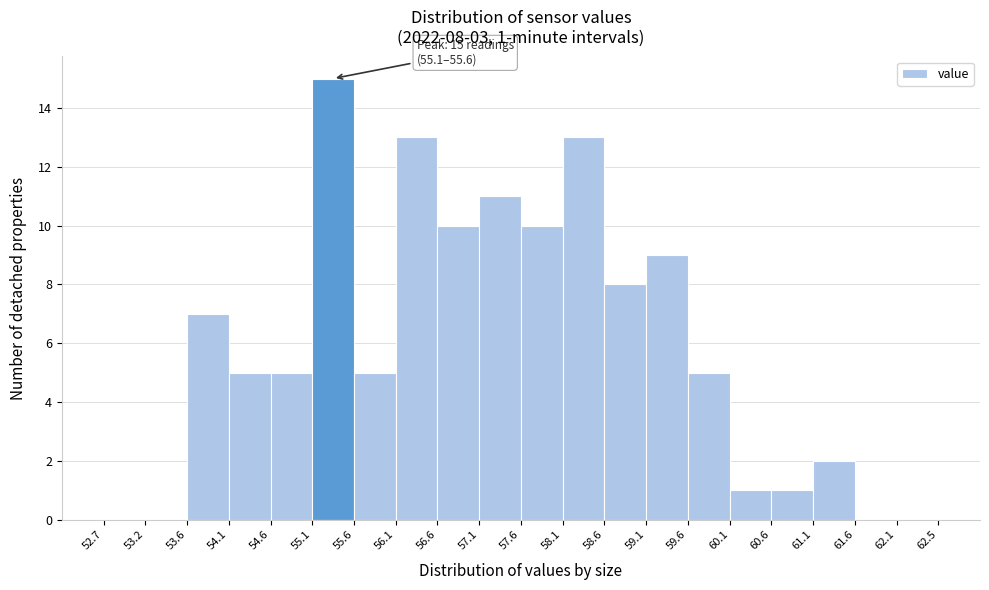

Which range on the x-axis has the tallest bar?

55.1 to 55.6